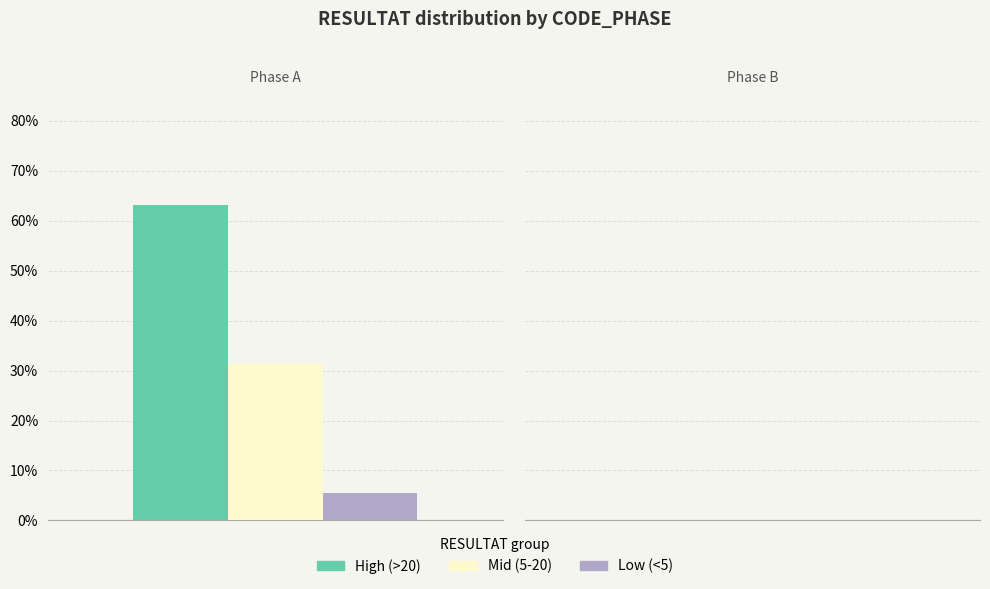

What is the maximum value shown in the chart?

63.2